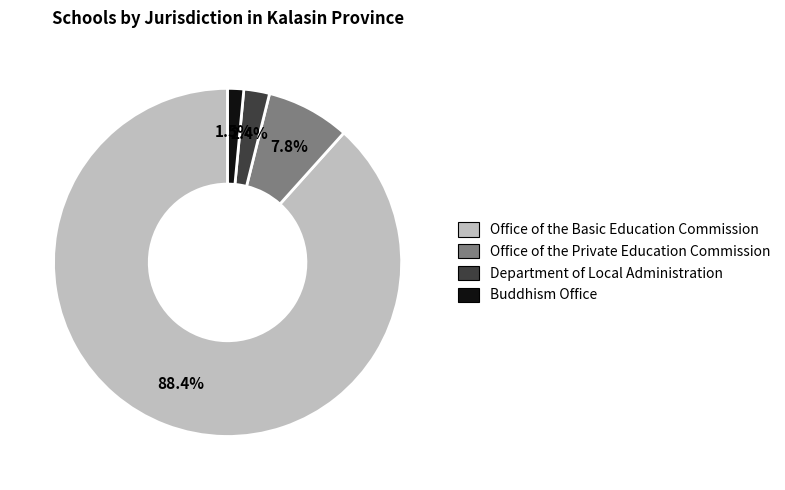

What is the smallest slice in the pie chart?

Buddhism Office